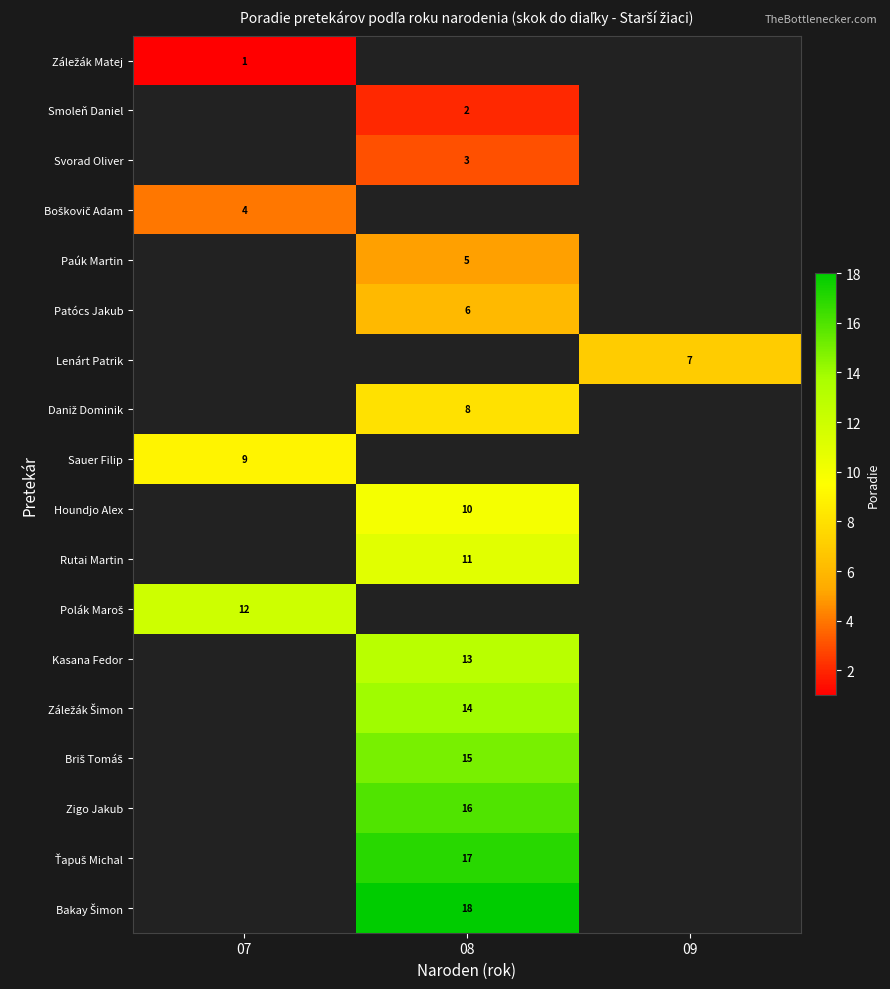

Is it true that Sauer Filip equals 6 at 07?

False